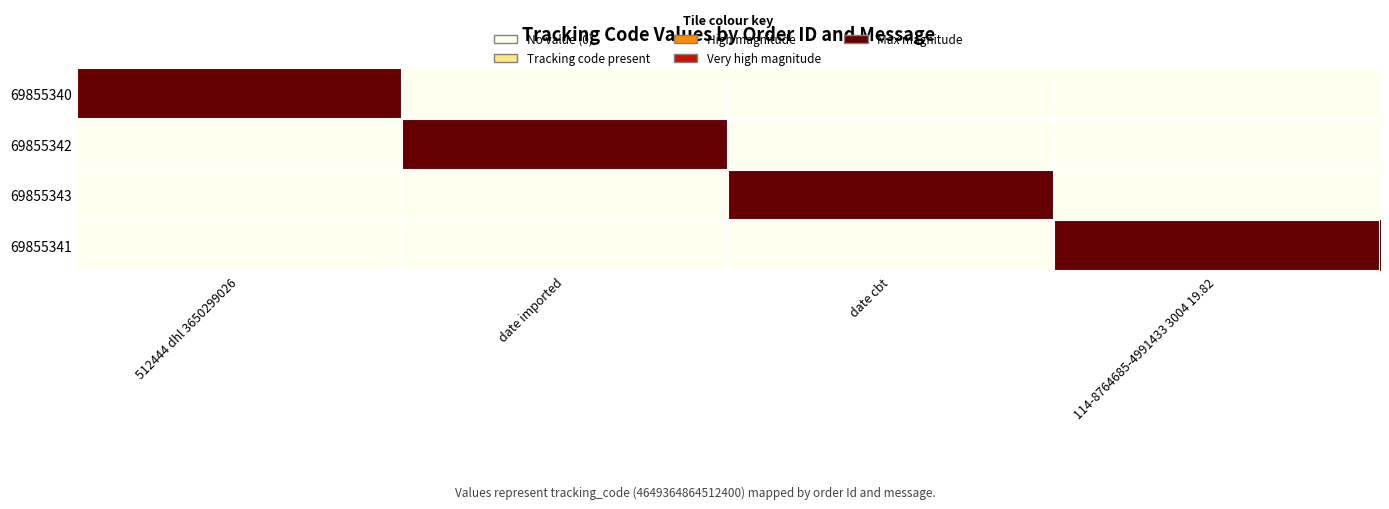

Count the number of categories in the chart.

4